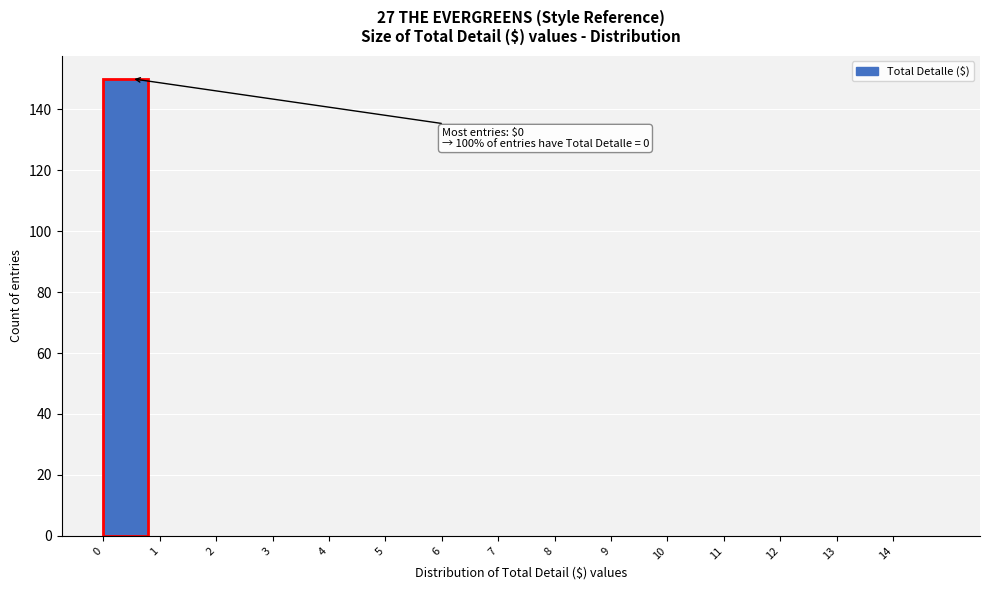

Over which range of the x-axis is the bar tallest?

0 to 1